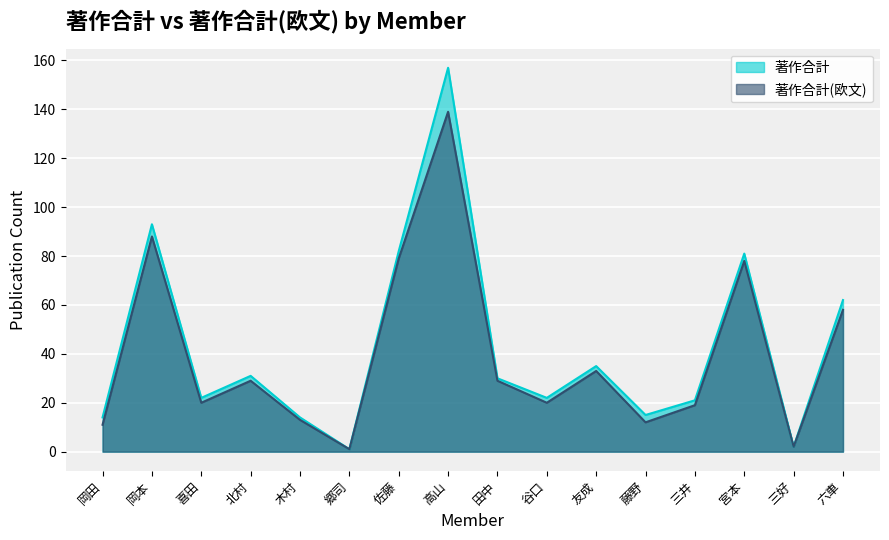

True or false: 著作合計 has a value of 157 at 高山.

True